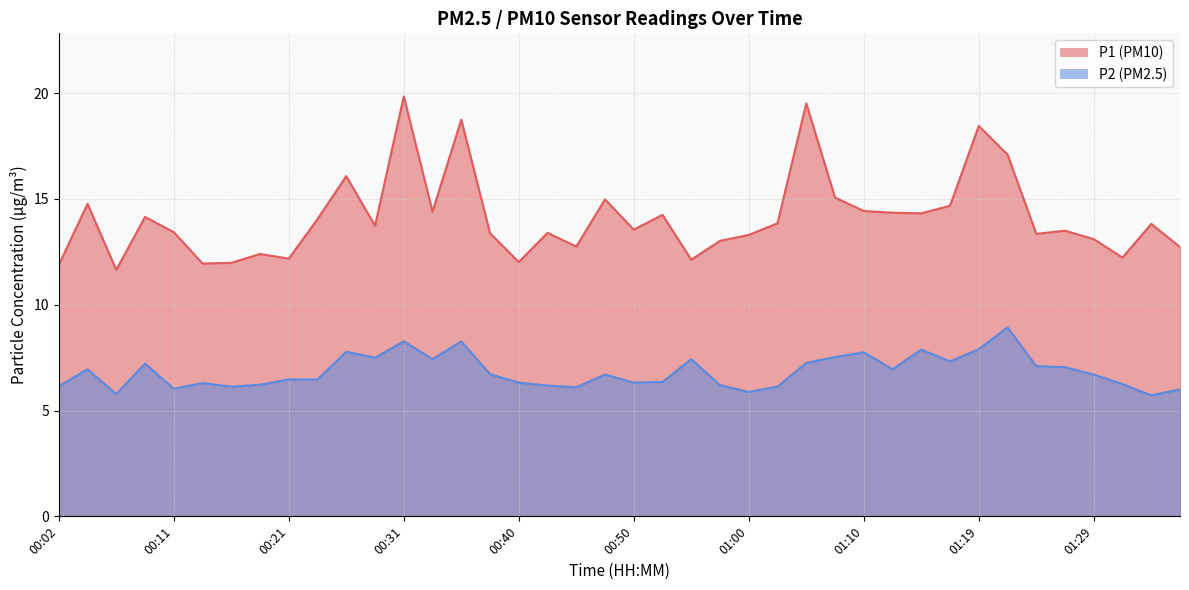

Reading right to left, extract all data points from this chart.

P1: 01:36=12.7	01:34=13.8	01:31=12.2	01:29=13.1	01:26=13.5	01:24=13.3	01:22=17.1	01:19=18.4	01:17=14.7	01:14=14.3	01:12=14.3	01:10=14.4	01:07=15.1	01:05=19.5	01:02=13.8	01:00=13.3	00:57=13.0	00:55=12.1	00:53=14.2	00:50=13.6	00:48=15.0	00:45=12.8	00:43=13.4	00:40=12.0	00:38=13.4	00:36=18.8	00:33=14.4	00:31=19.9	00:28=13.7	00:26=16.1	00:23=14.1	00:21=12.2	00:19=12.4	00:16=12.0	00:14=11.9	00:11=13.4	00:09=14.2	00:06=11.7	00:04=14.8	00:02=11.9
P2: 01:36=6.0	01:34=5.7	01:31=6.2	01:29=6.7	01:26=7.0	01:24=7.1	01:22=8.9	01:19=7.9	01:17=7.3	01:14=7.9	01:12=7.0	01:10=7.8	01:07=7.5	01:05=7.2	01:02=6.1	01:00=5.9	00:57=6.2	00:55=7.4	00:53=6.3	00:50=6.3	00:48=6.7	00:45=6.1	00:43=6.2	00:40=6.3	00:38=6.7	00:36=8.3	00:33=7.4	00:31=8.3	00:28=7.5	00:26=7.8	00:23=6.5	00:21=6.5	00:19=6.2	00:16=6.1	00:14=6.3	00:11=6.0	00:09=7.2	00:06=5.8	00:04=7.0	00:02=6.2